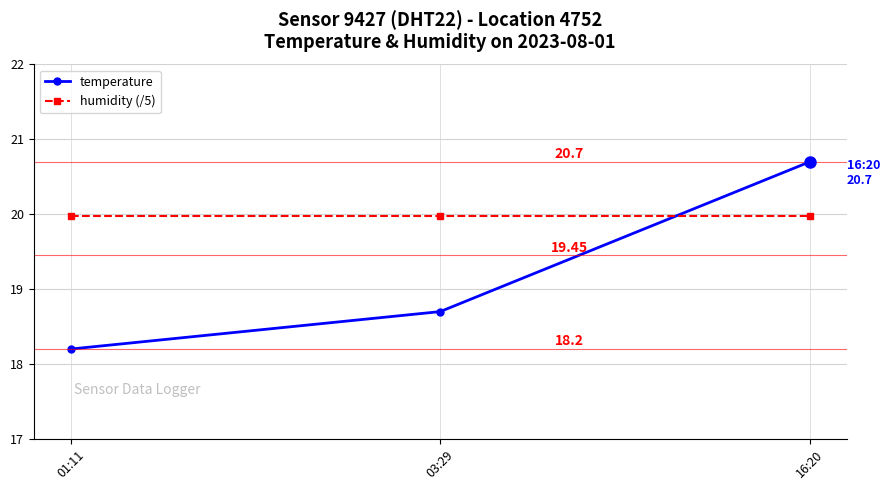

Reading left to right, extract all data points from this chart.

temperature: 01:11=18.2	03:29=18.7	16:20=20.7
humidity (/5): 01:11=20.0	03:29=20.0	16:20=20.0